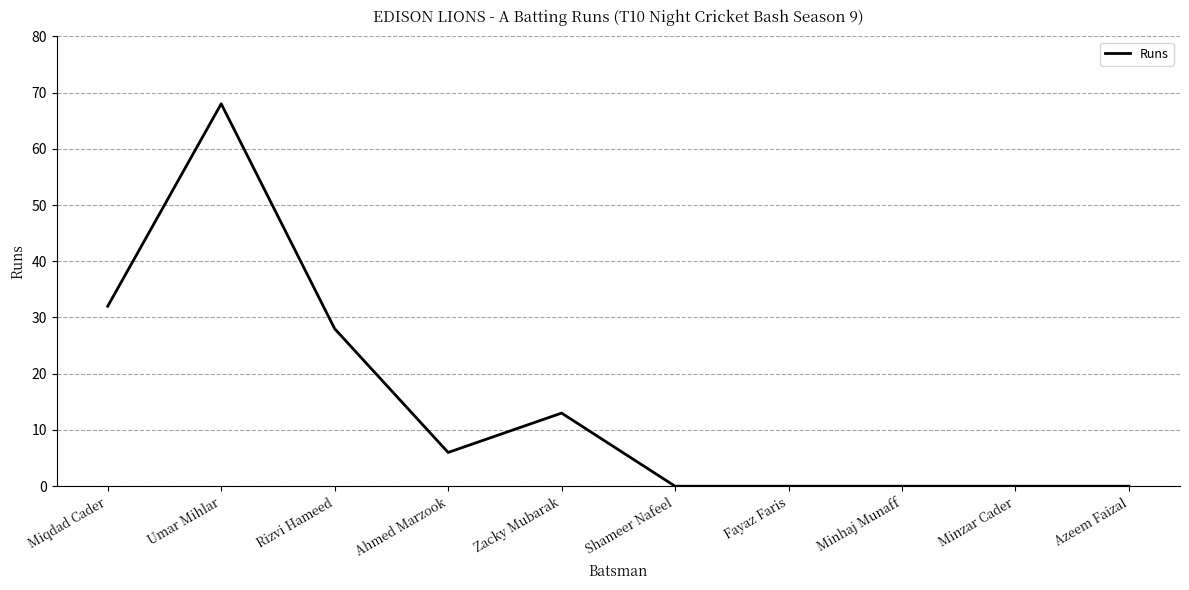

What is the change in value from Rizvi Hameed to Azeem Faizal?

-28